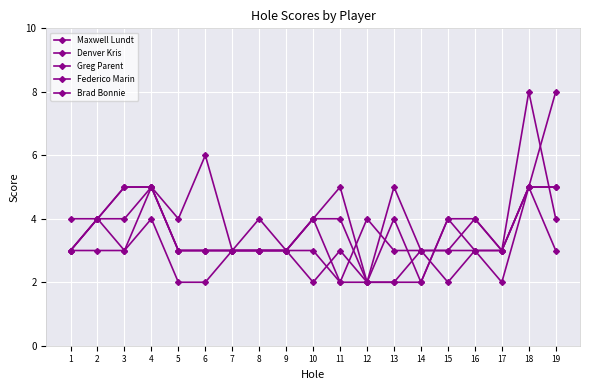

How many categories are shown in the chart?

19